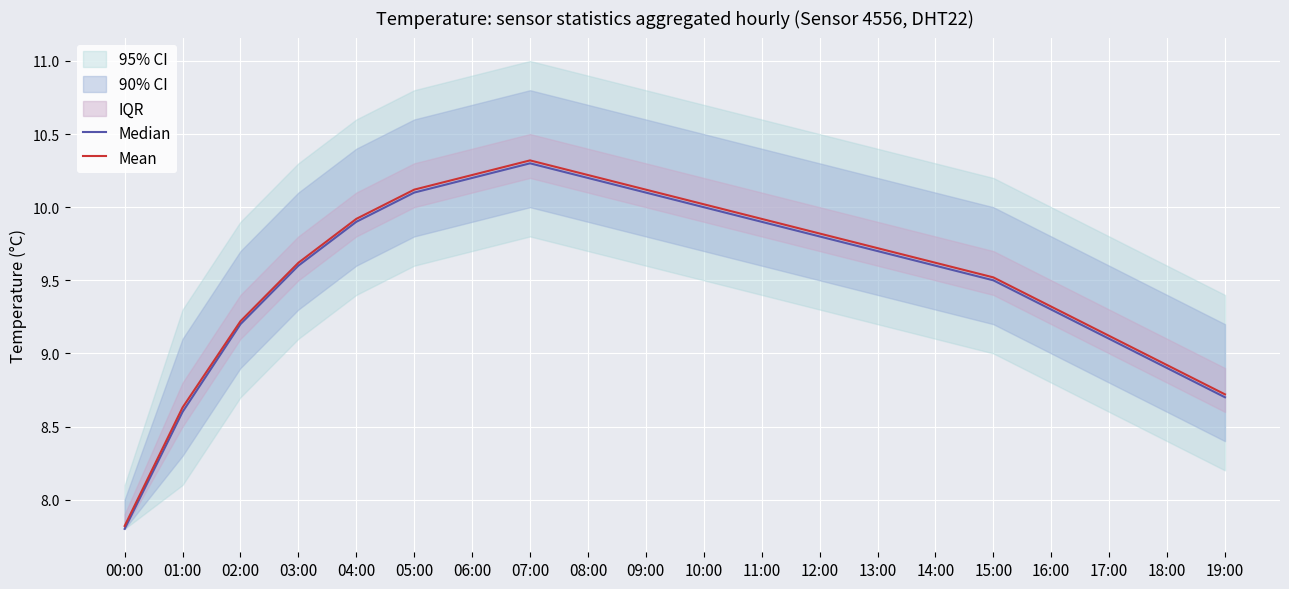

How many data points does each series have?

20